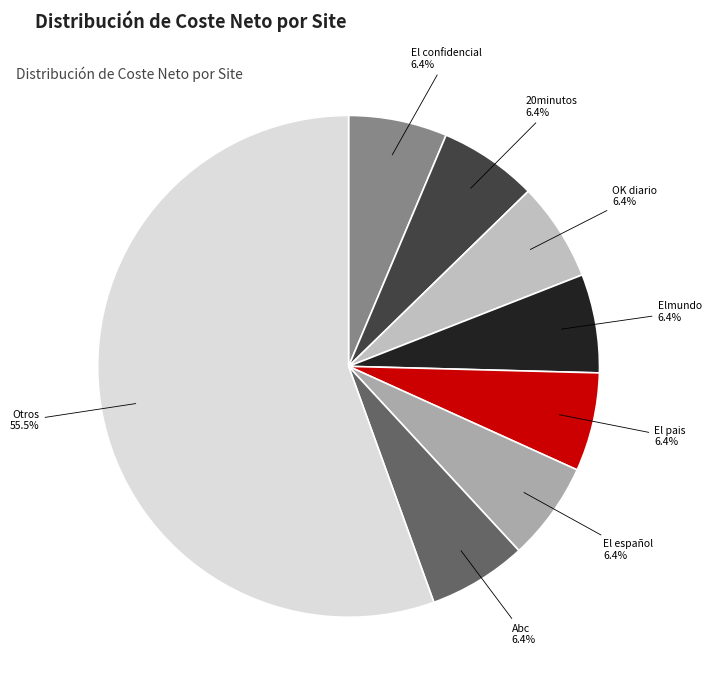

How much of the chart is everything except El pais?

93.6%